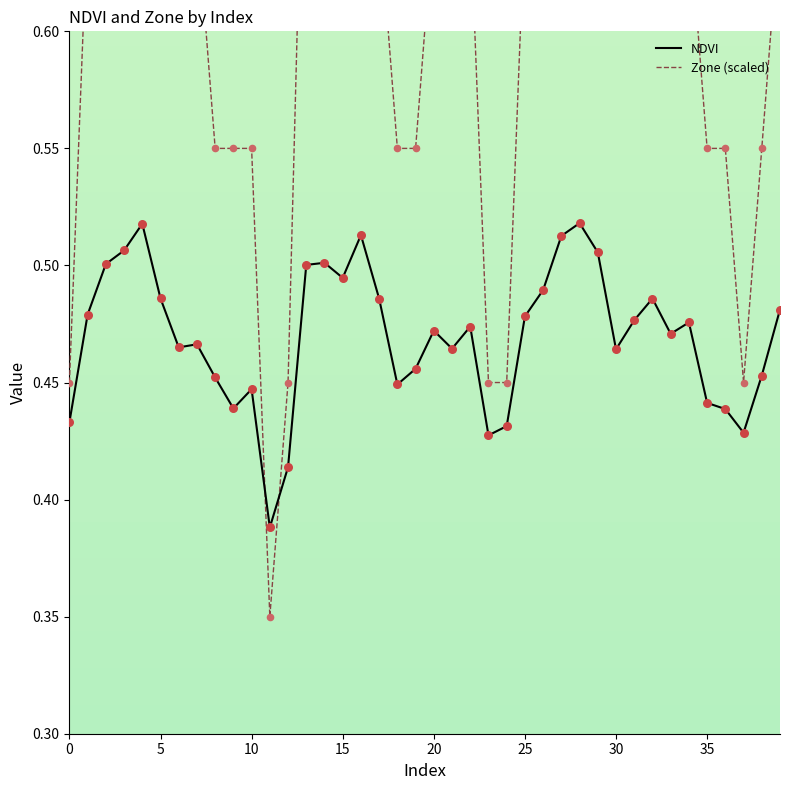

Which series contains the lowest Y value?

Zone (scaled)